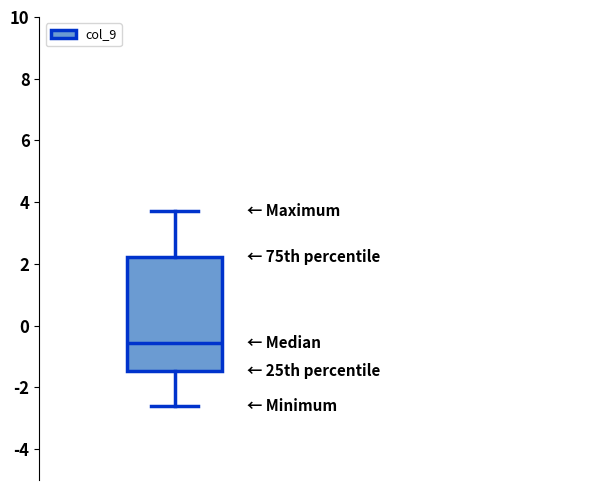

Where is the lower edge of the box on the y-axis? The values are not printed on the chart, so give them approximately, as read against the axis.

-1.4